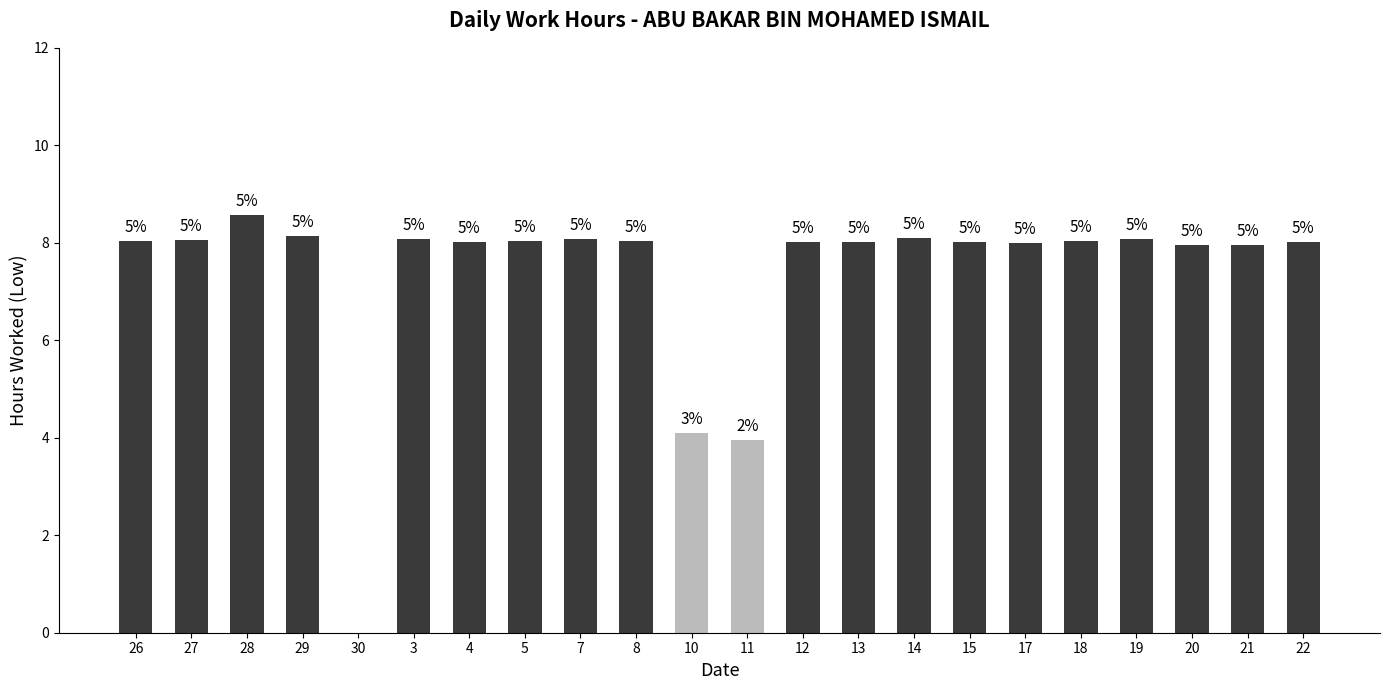

List the labels in order of value, smallest first.

30, 11, 10, 20, 21, 17, 4, 12, 13, 15, 22, 26, 8, 18, 5, 27, 3, 7, 19, 14, 29, 28